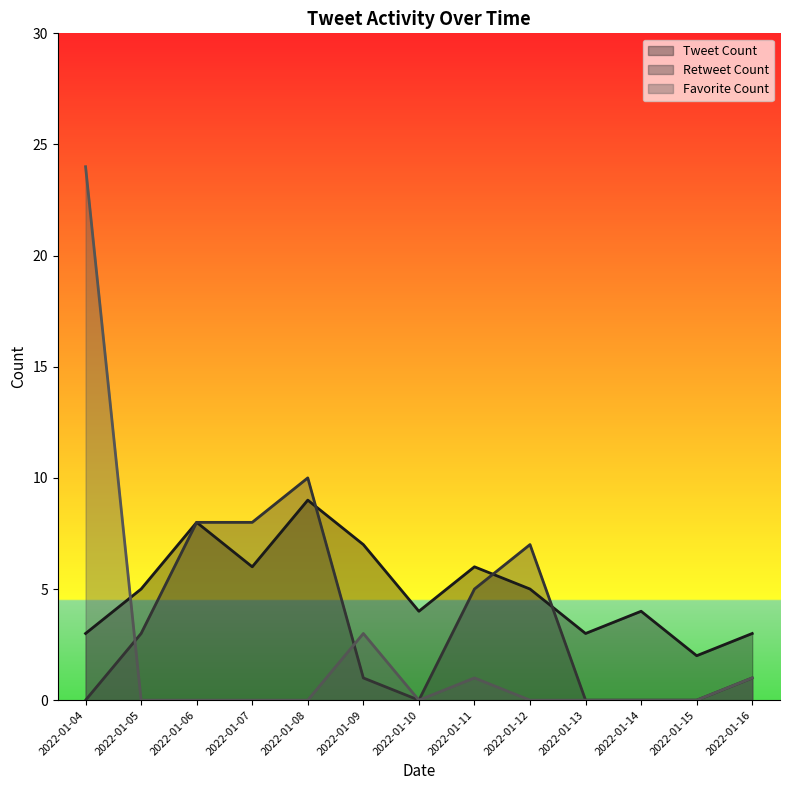

What is the difference between the maximum and minimum values in the Retweet Count series?

10